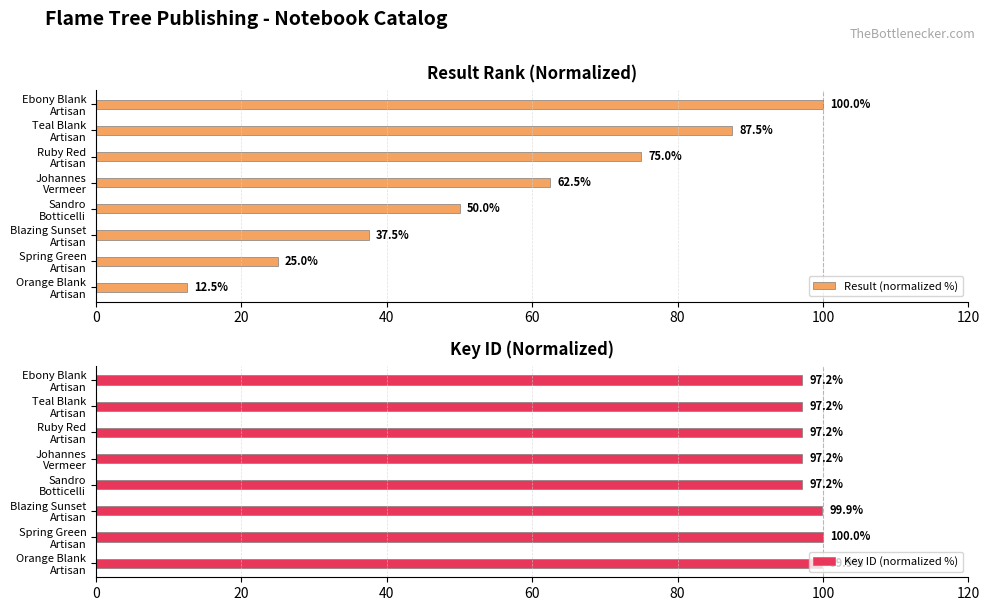

How many groups of bars are there?

8